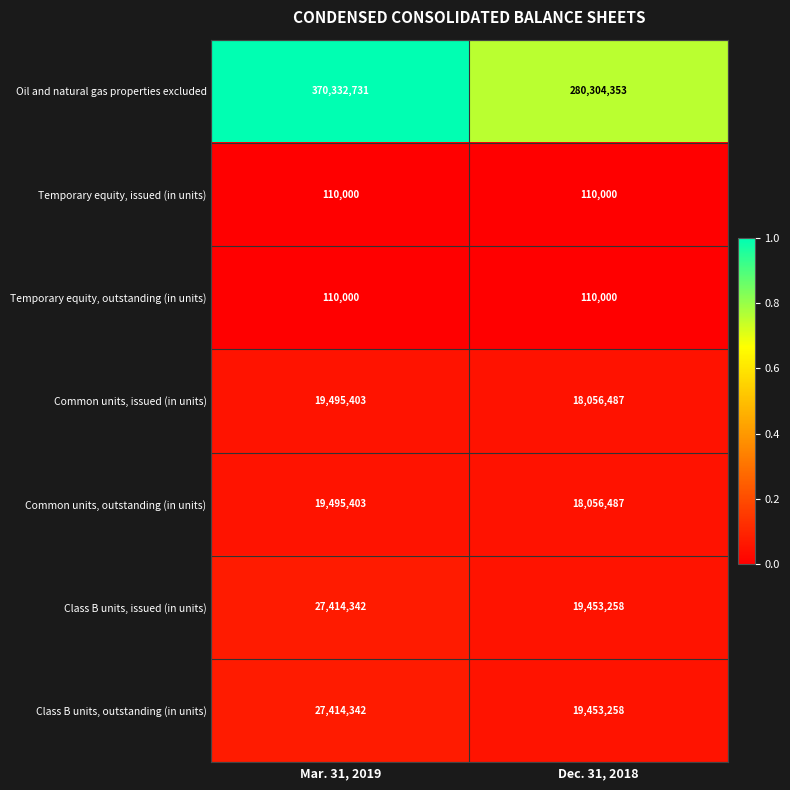

What is the sum of the Temporary equity, outstanding (in units) values at Mar. 31, 2019 and Dec. 31, 2018?

220000